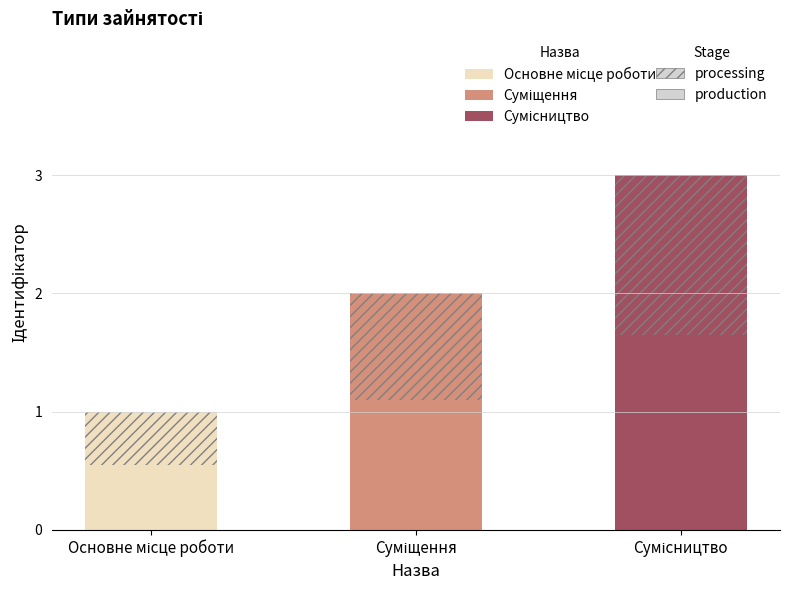

List the labels in order of value, smallest first.

Основне місце роботи, Суміщення, Сумісництво